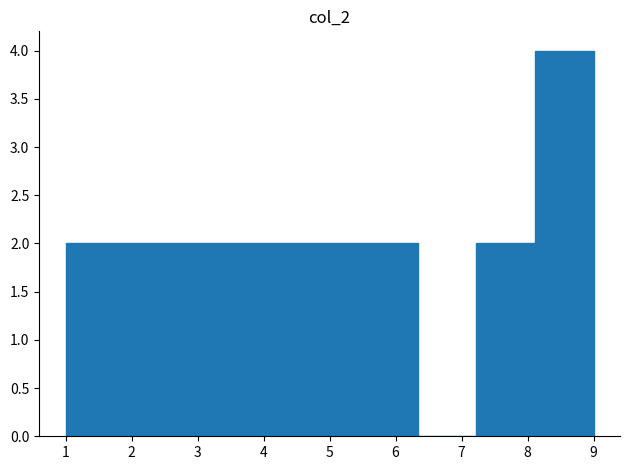

What is the height of the bar covering 3.7 to 4.6 on the x-axis? Neither the bar edges nor the heights are printed on the chart, so give them approximately, as read against the axes.

2